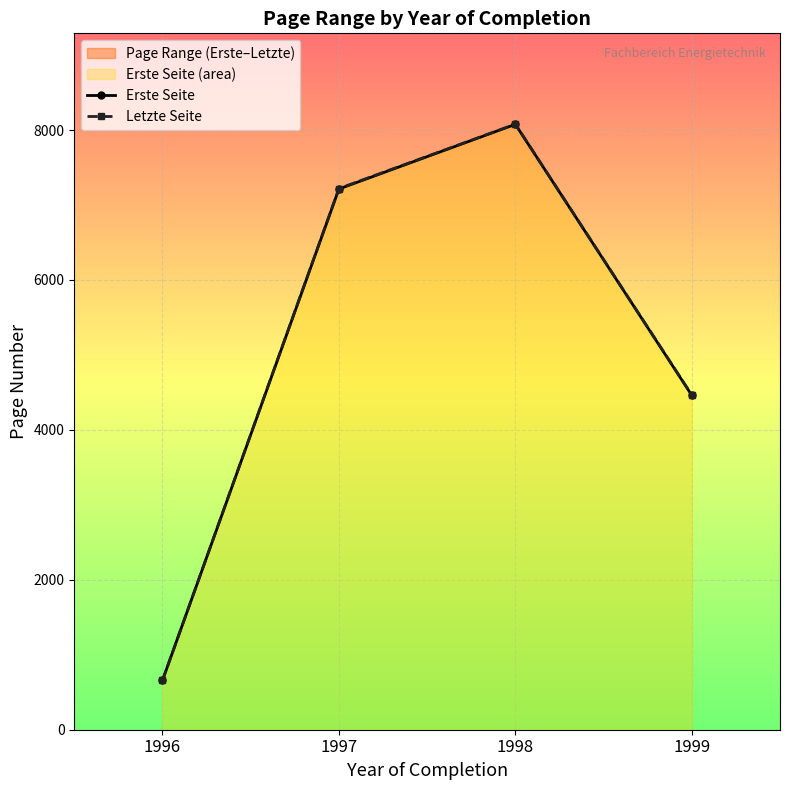

Is the value of Erste Seite at 1999 greater than the value of Letzte Seite at 1998?

No